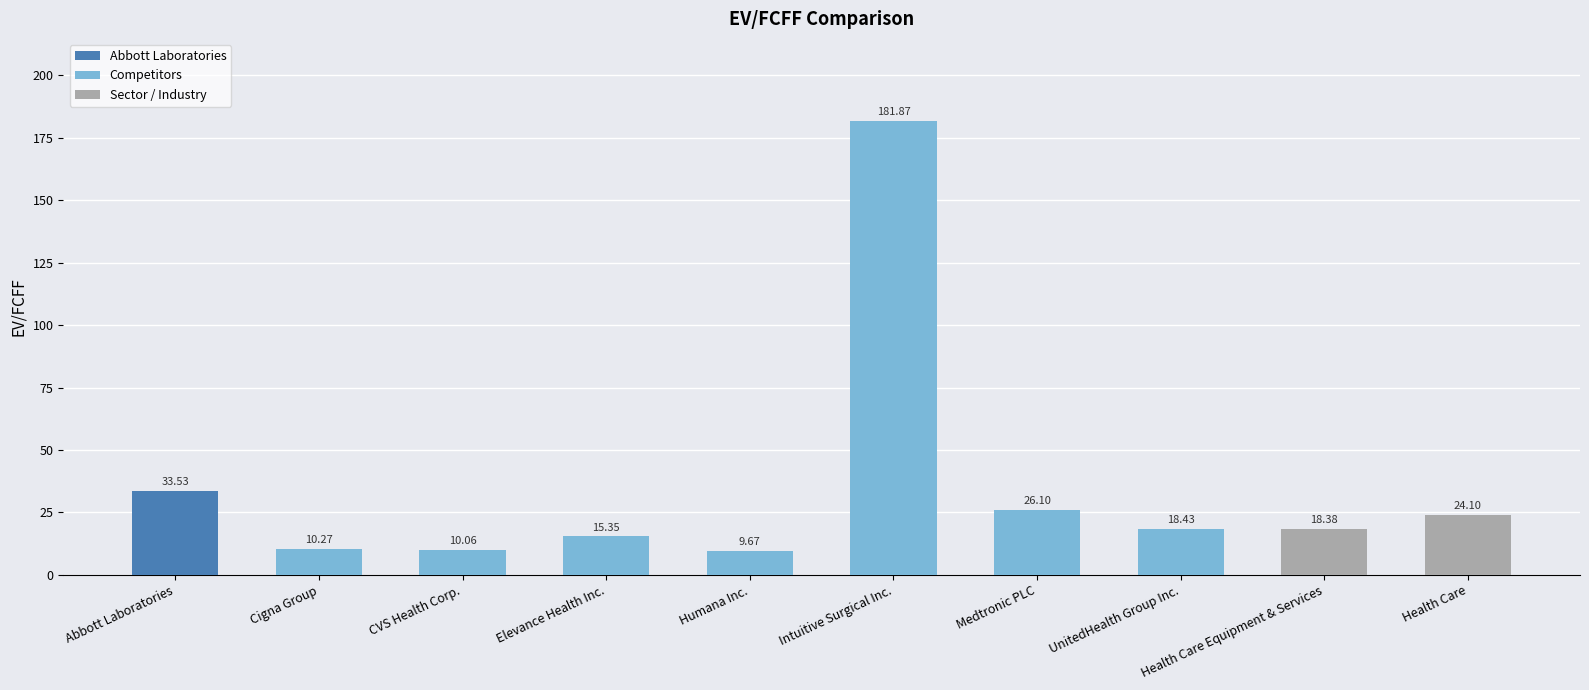

How many categories are shown in the chart?

10